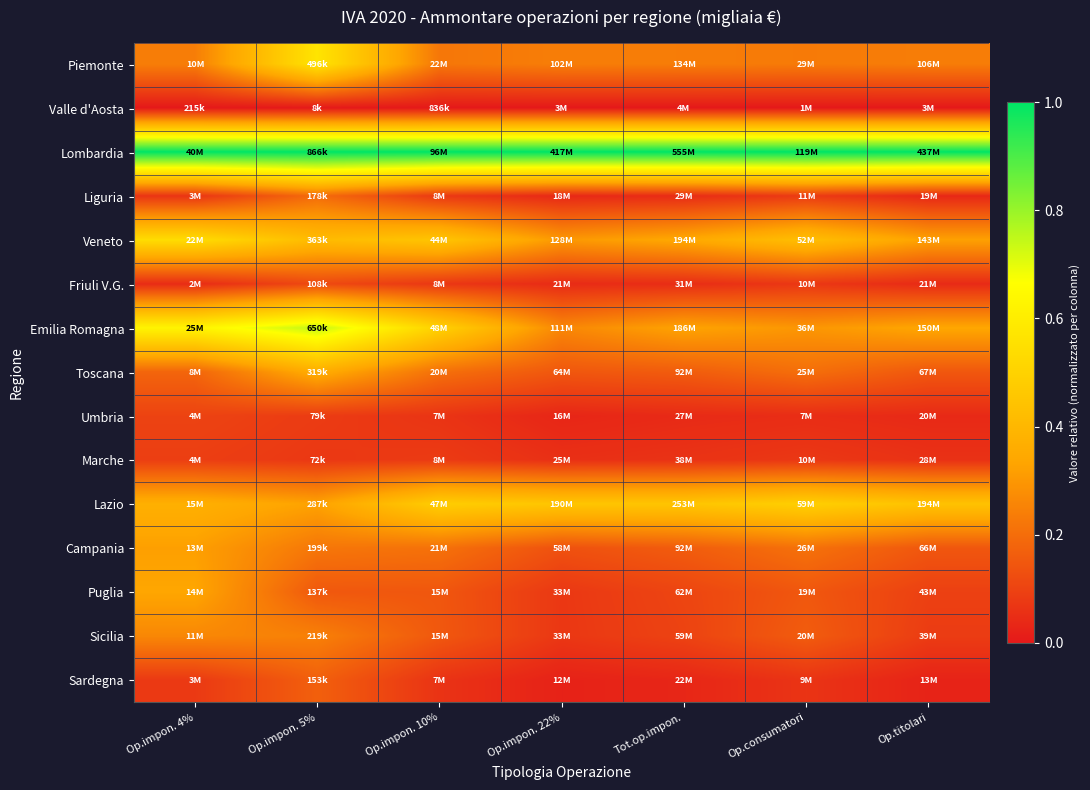

What is the maximum value shown in the chart?

1.0